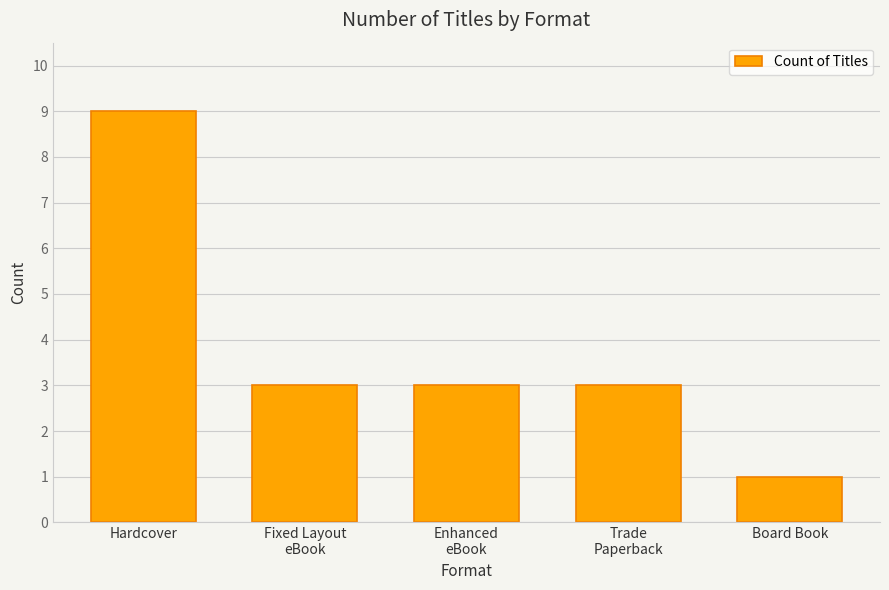

What is the sum of all values?

19